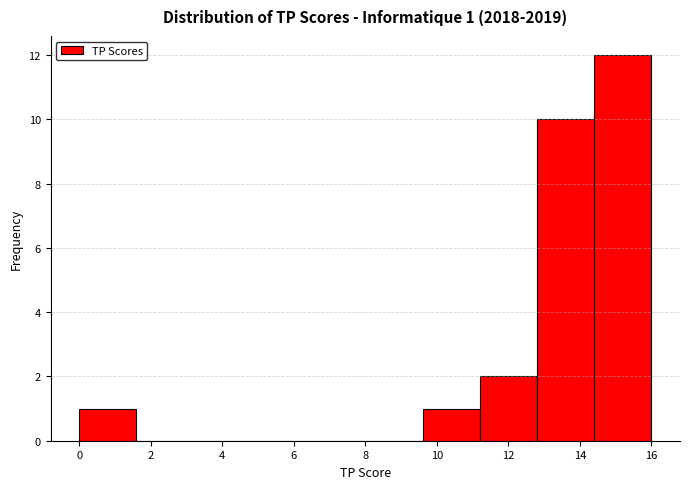

Which range on the x-axis has the tallest bar?

14.4 to 16.0